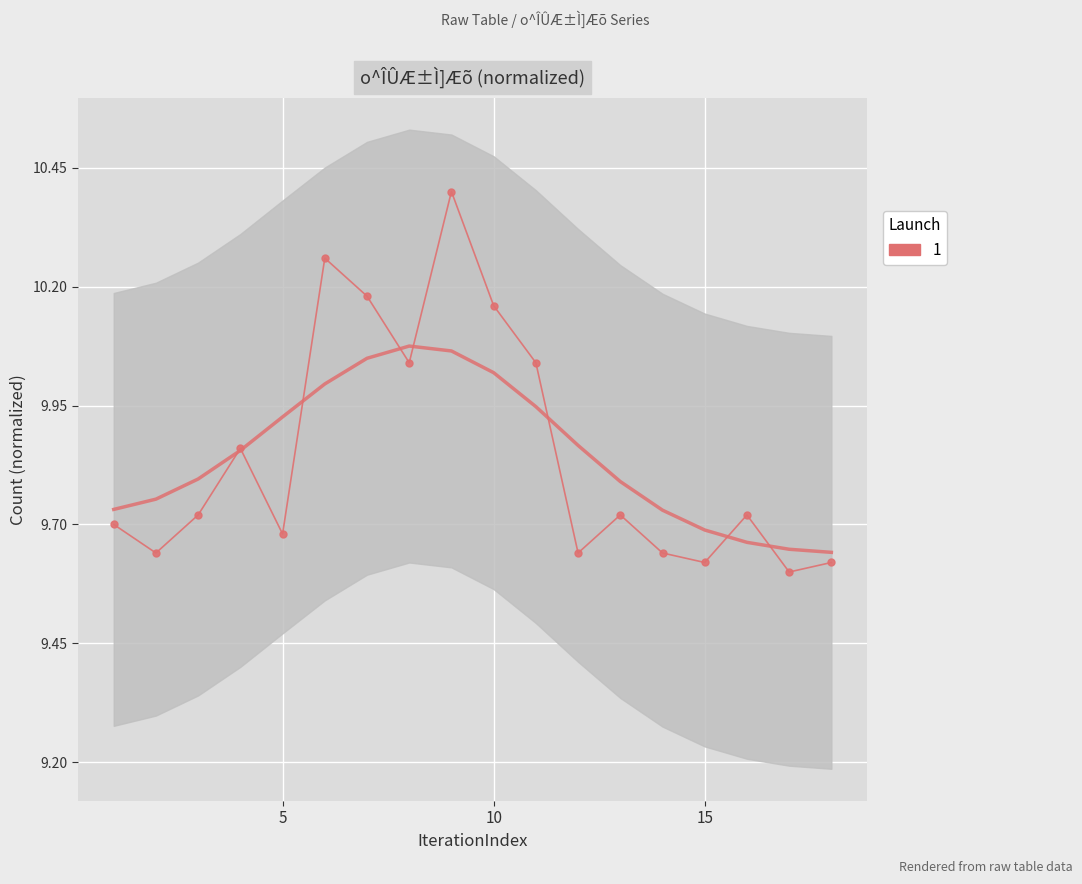

What is the change in value from 1 to 11?

+0.3